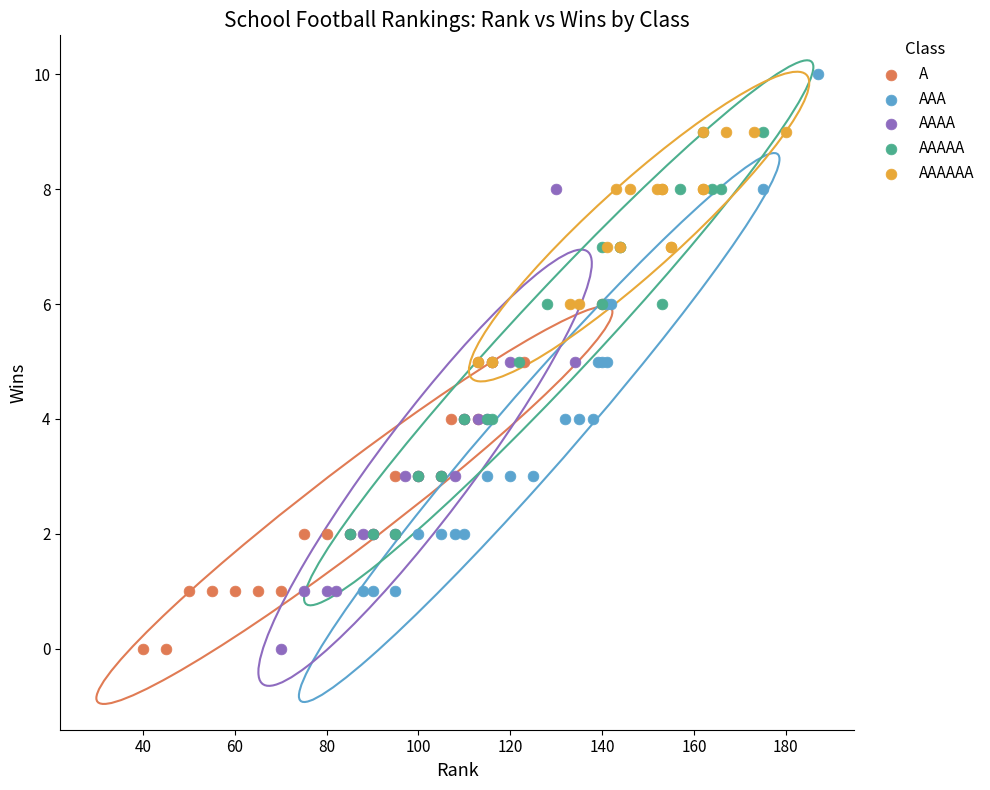

Which series has the largest Y range (max minus min)?

AAA